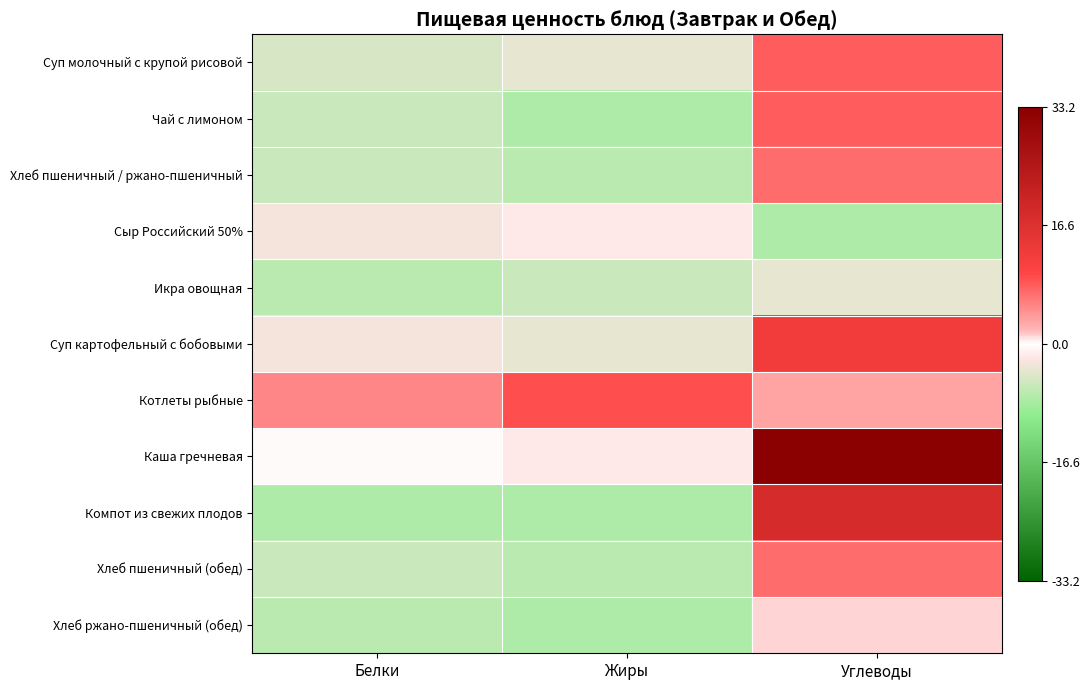

Which category has the highest value across all series?

Углеводы